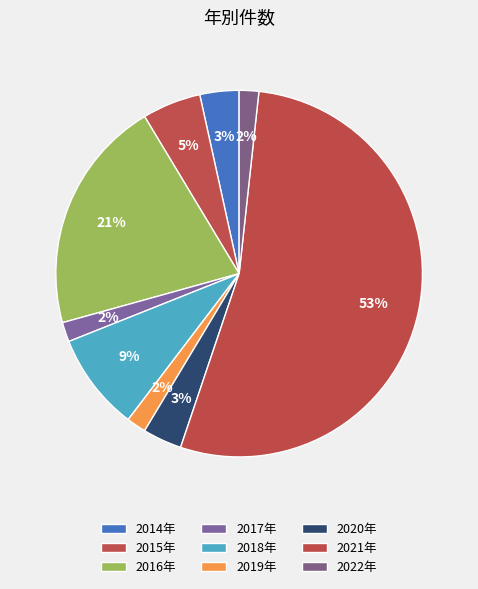

How many segments does this pie chart have?

9